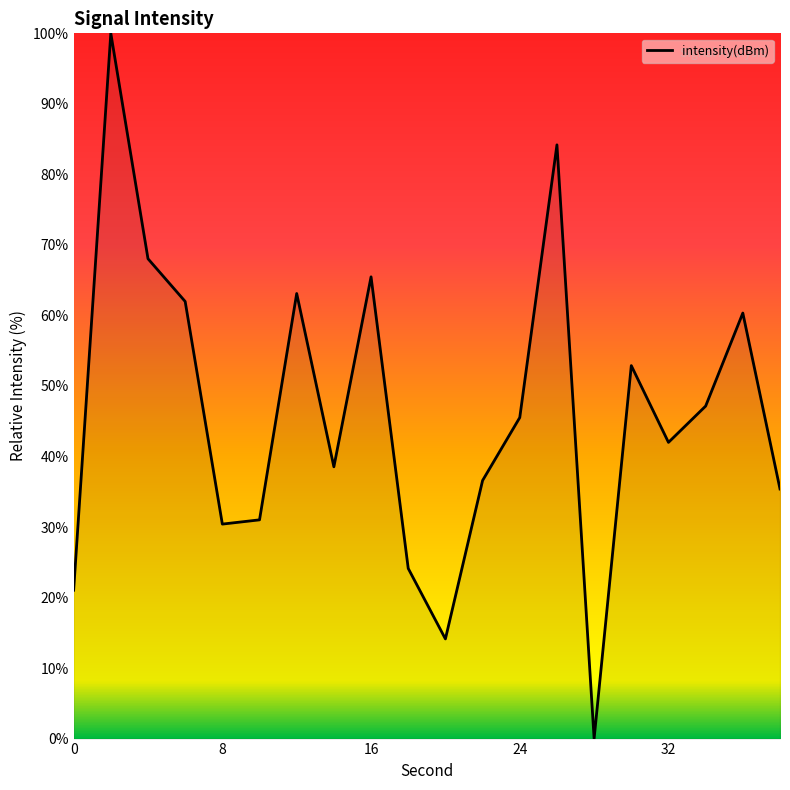

What is the difference between the maximum and minimum values?

100.0